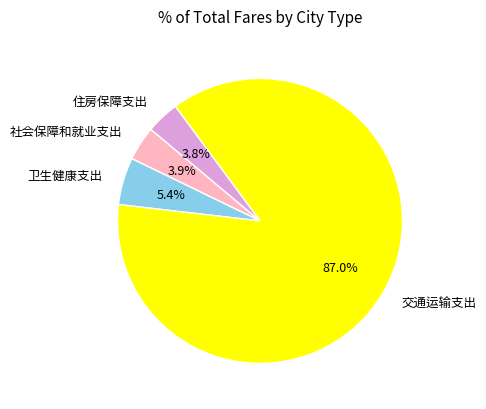

Which slice is the largest?

交通运输支出